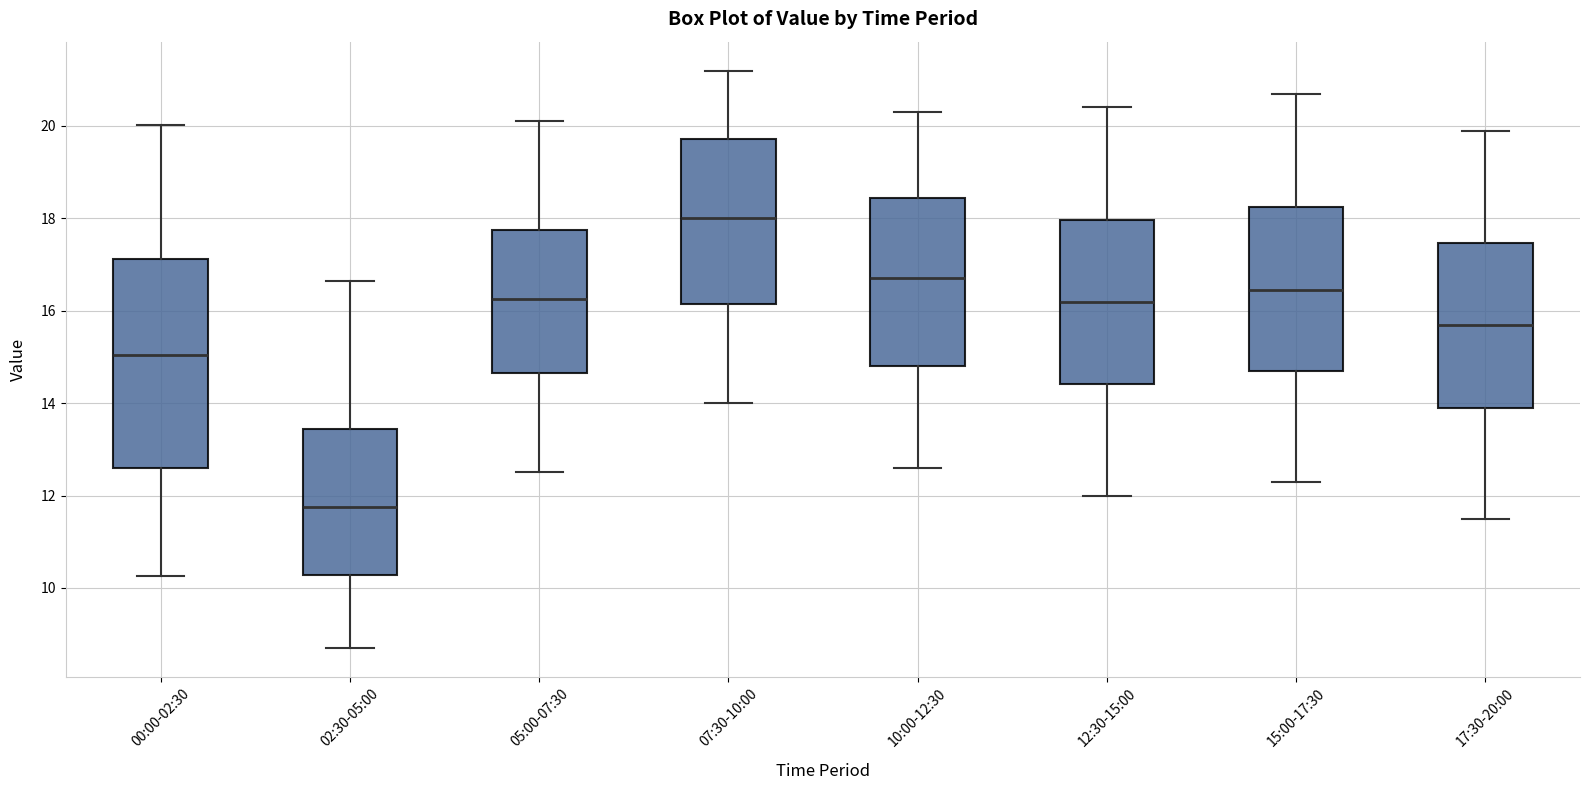

Reading left to right, read every box against the y-axis: the position of its median line, the range the box covers, and the ends of its whiskers. The values are not printed on the chart, so give them approximately, as read against the axis.

00:00-02:30: median 15.0, box 12.6 to 17.2, whiskers 10.2 to 20.0
02:30-05:00: median 11.8, box 10.2 to 13.4, whiskers 8.8 to 16.6
05:00-07:30: median 16.2, box 14.6 to 17.8, whiskers 12.6 to 20.2
07:30-10:00: median 18.0, box 16.2 to 19.8, whiskers 14.0 to 21.2
10:00-12:30: median 16.8, box 14.8 to 18.4, whiskers 12.6 to 20.4
12:30-15:00: median 16.2, box 14.4 to 18.0, whiskers 12.0 to 20.4
15:00-17:30: median 16.4, box 14.8 to 18.2, whiskers 12.4 to 20.8
17:30-20:00: median 15.8, box 14.0 to 17.4, whiskers 11.6 to 20.0